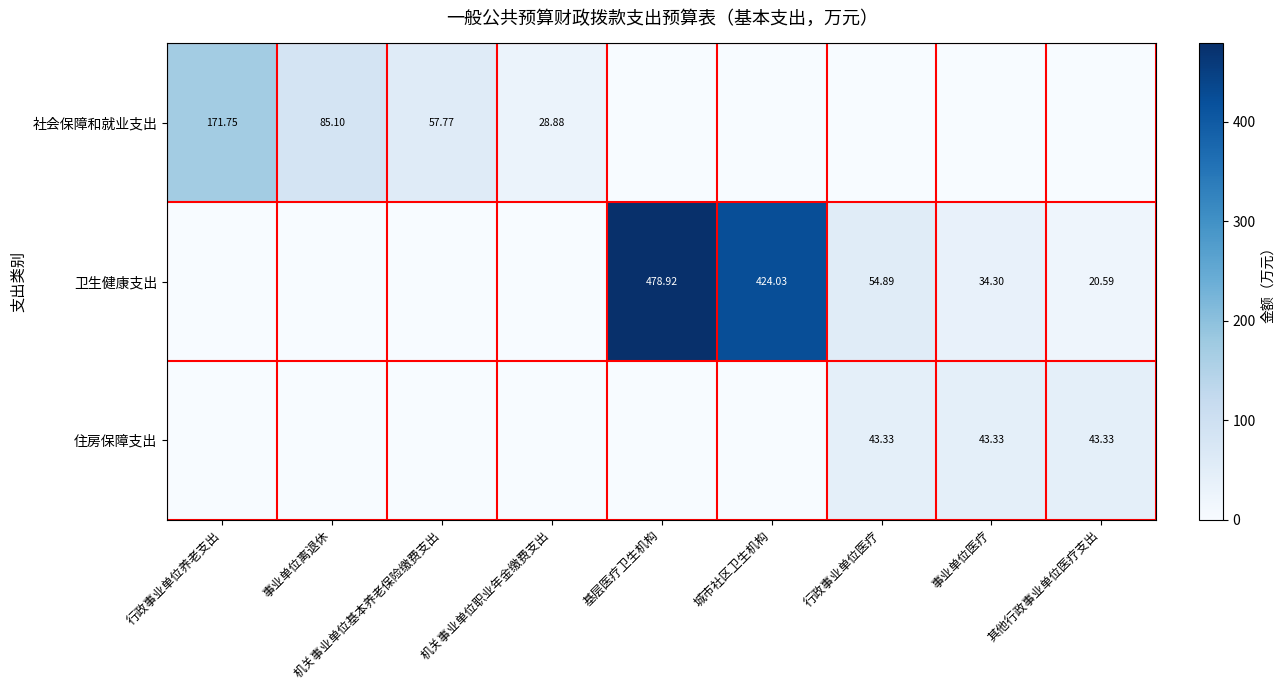

What is the sum of all 卫生健康支出 values?

1012.7